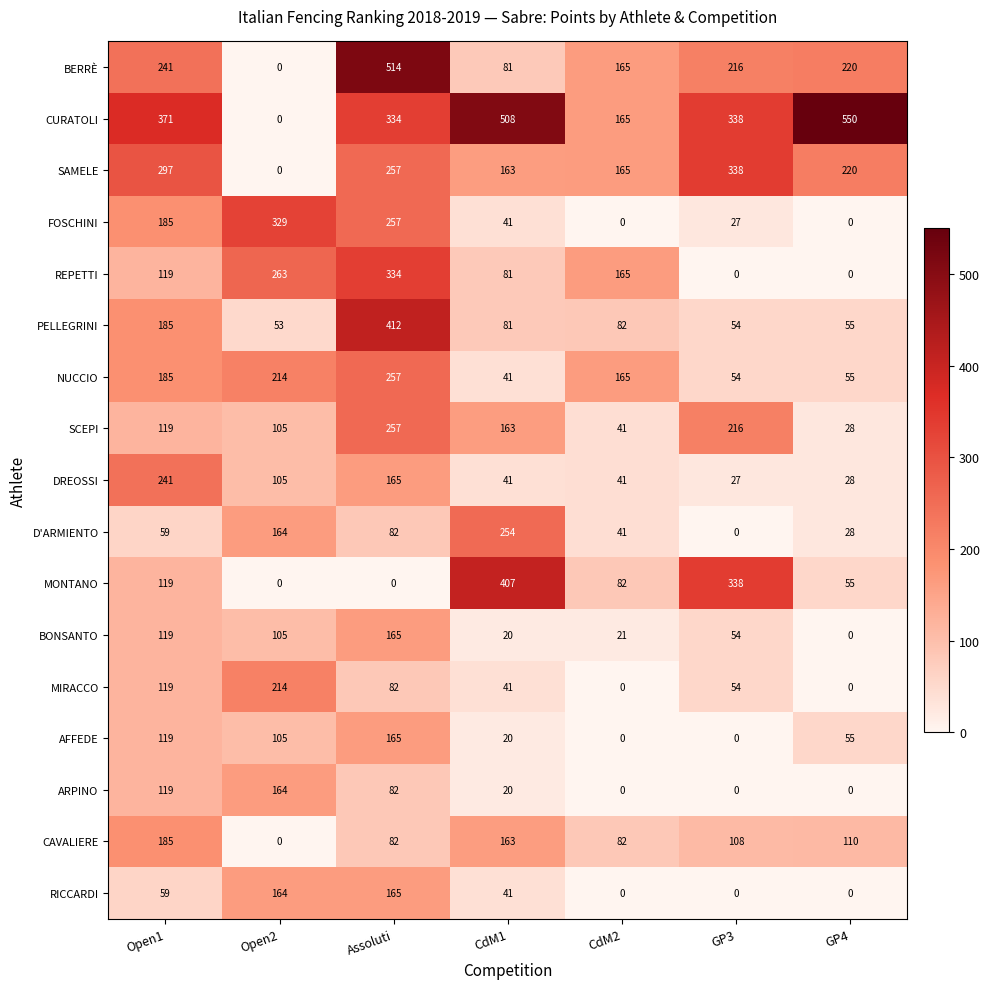

Where does the FOSCHINI series first go above 41?

Open1